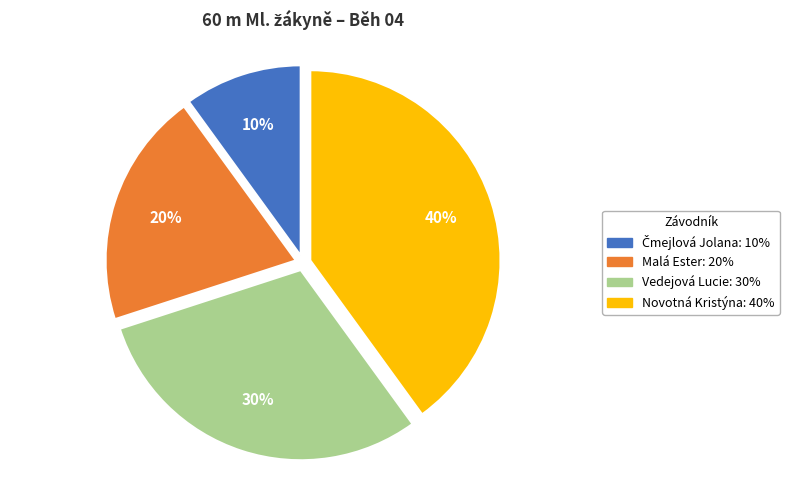

What percentage is the Vedejová Lucie slice, to the nearest percent?

30%